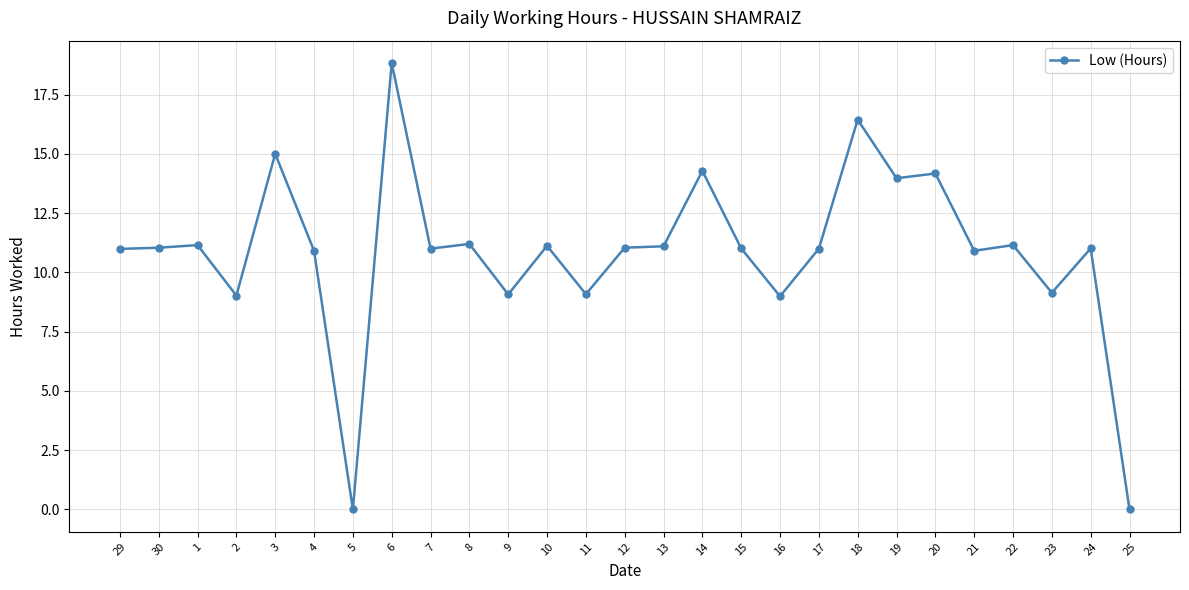

What position from the left is 4?

6